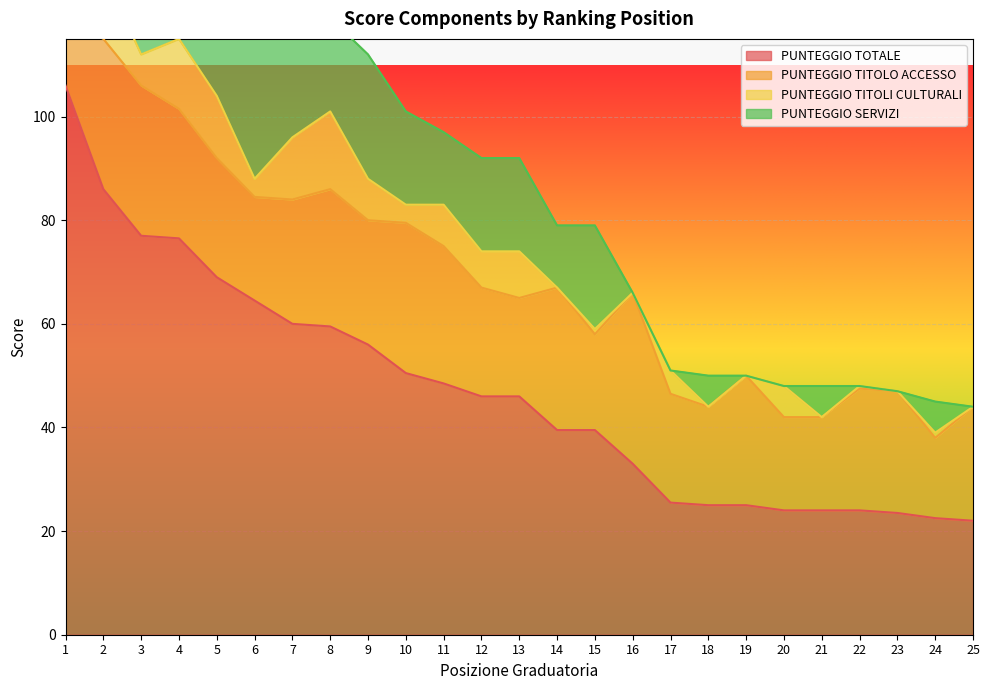

What is the approximate value of PUNTEGGIO TOTALE at 18?

25.0